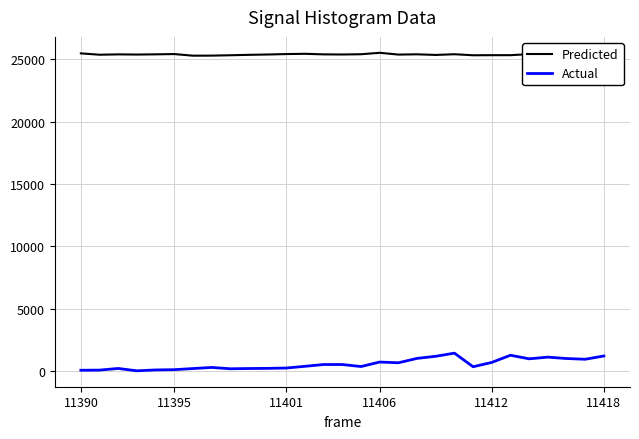

Read the Predicted value at 11406.

25507